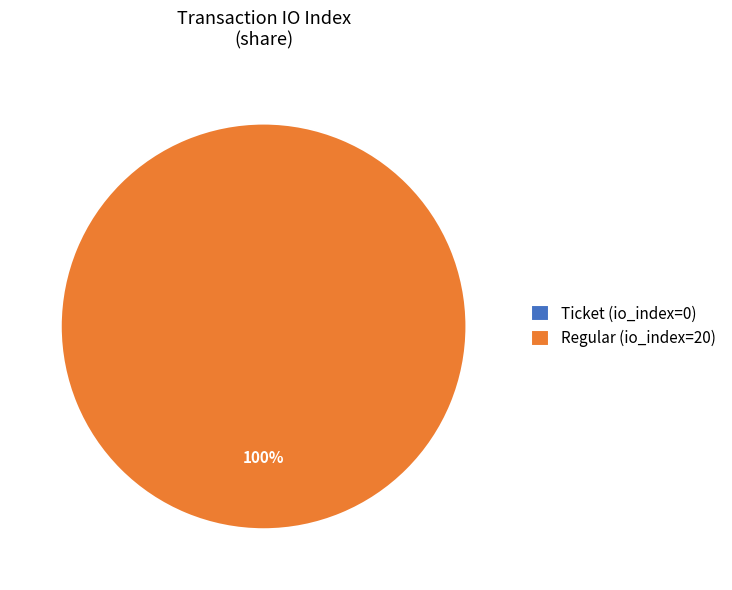

How much of the chart is everything except Ticket (io_index=0)?

100.0%